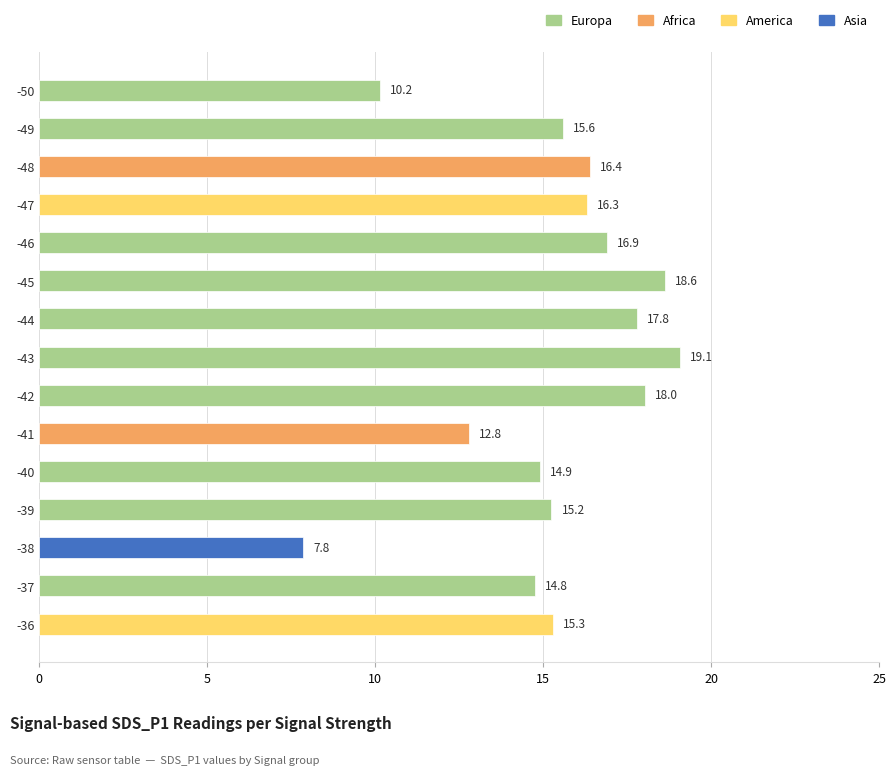

What is the difference between the maximum and second lowest values?

8.9